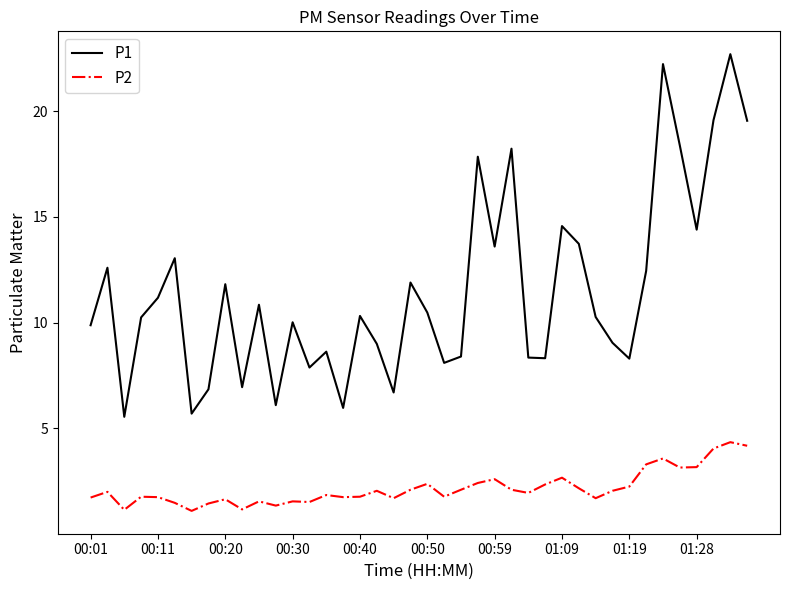

True or false: P2 and P1 cross at least once.

False